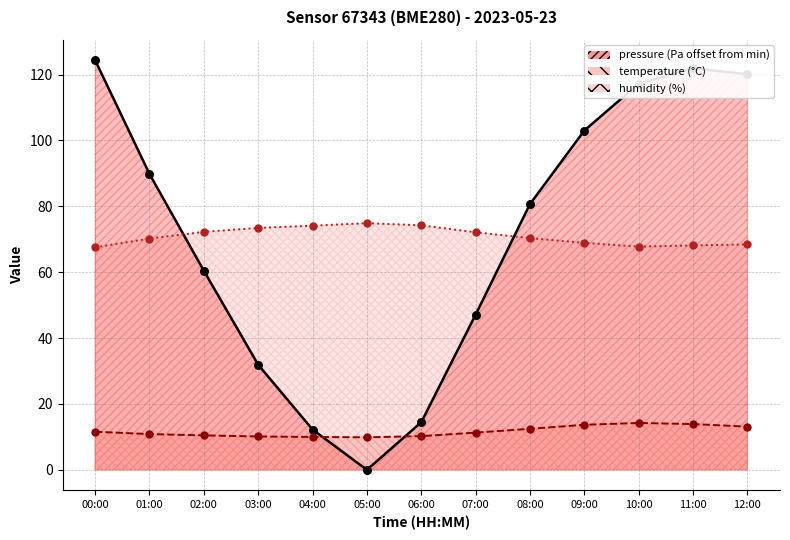

Which series reaches the maximum Y coordinate?

pressure